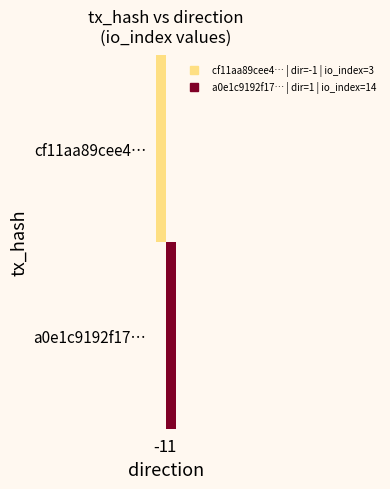

True or false: a0e1c9192f17… has a value of 14.0 at 1.

True